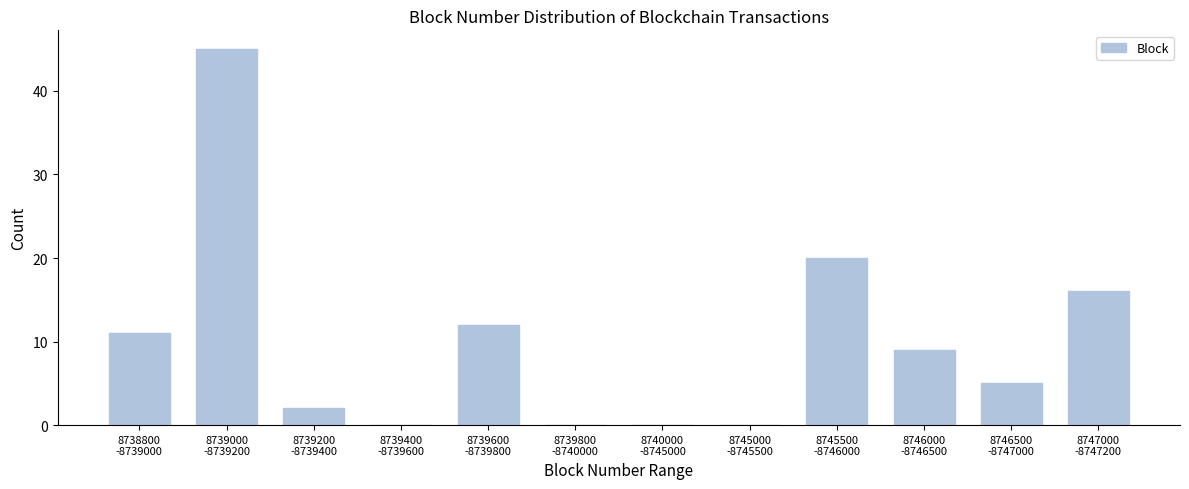

How many series are shown in this chart?

1